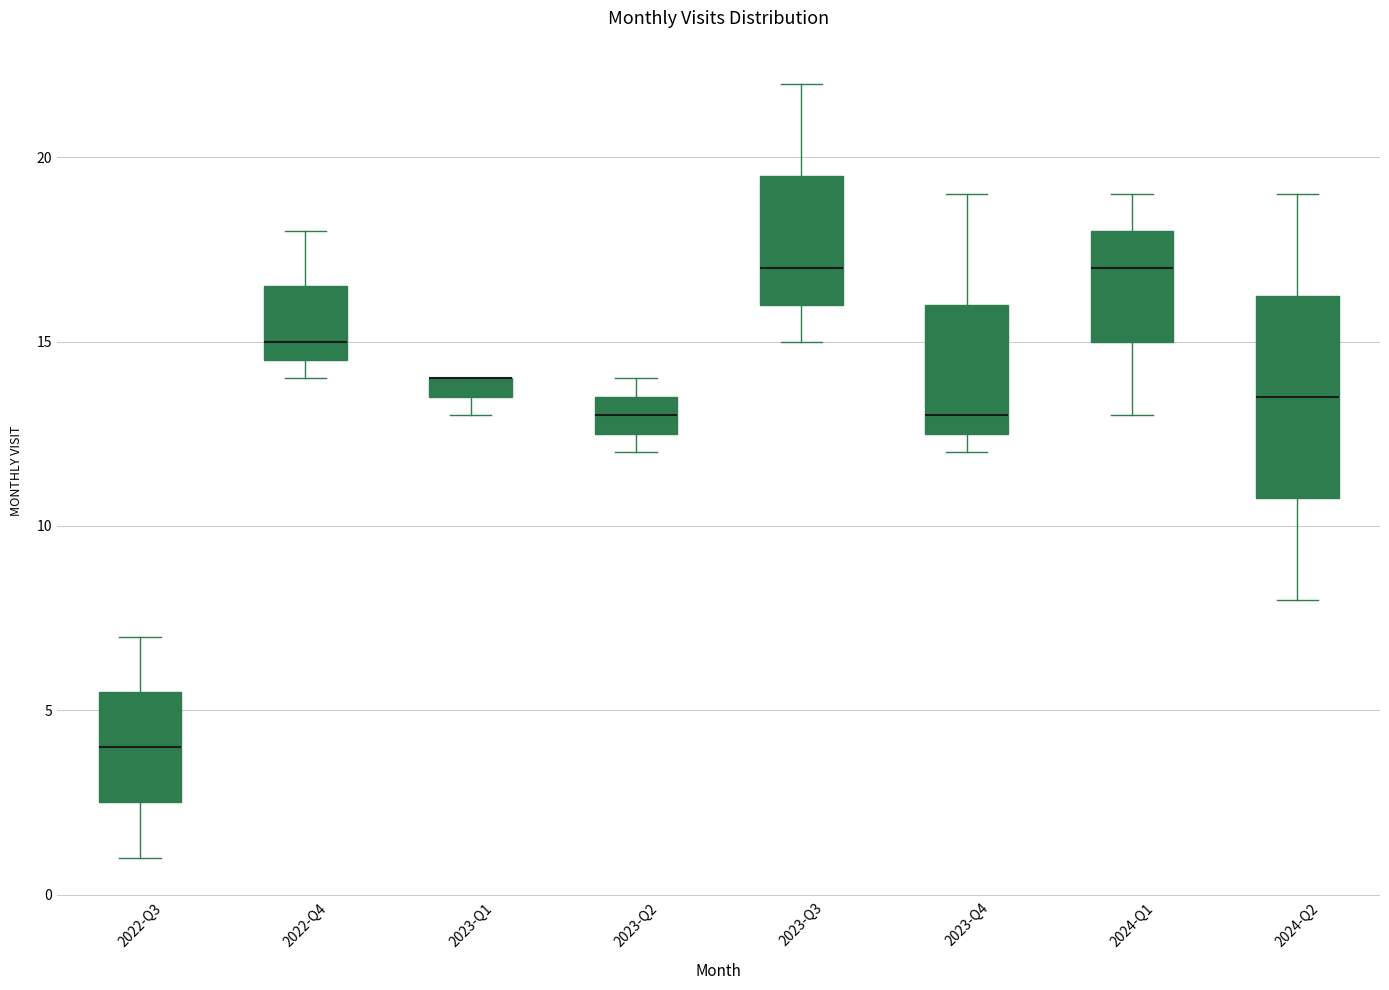

Which box is the tallest, from its lower edge to its upper edge?

2024-Q2